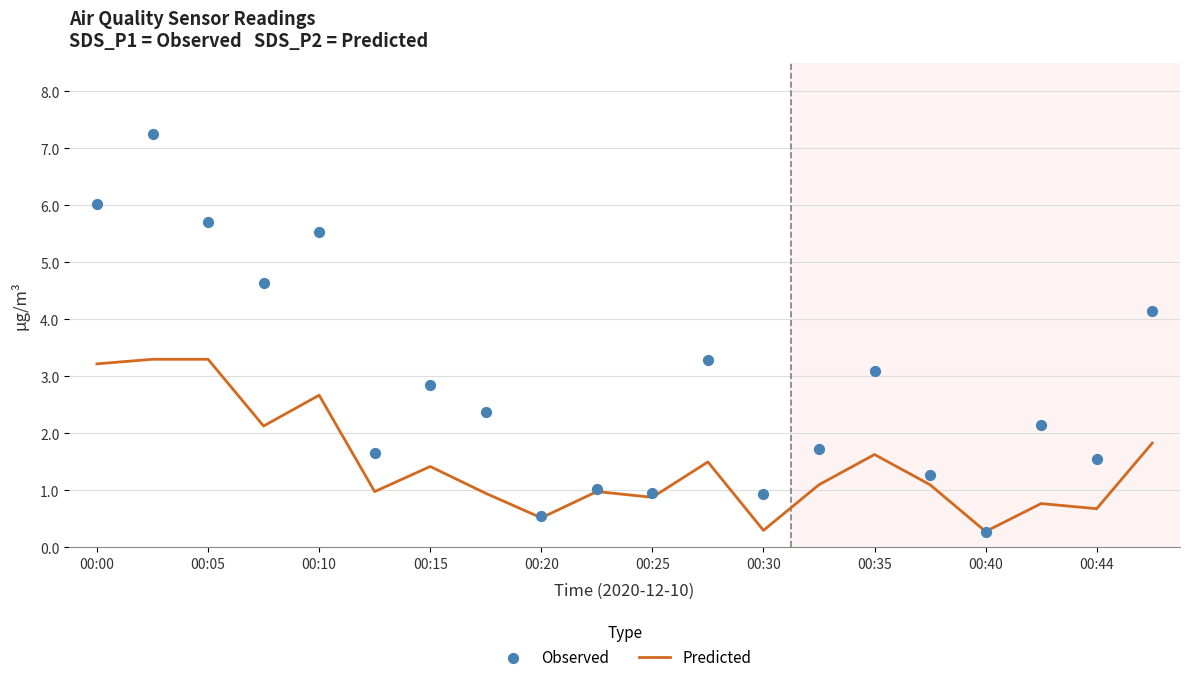

At how many categories does at least one series exceed 0?

20